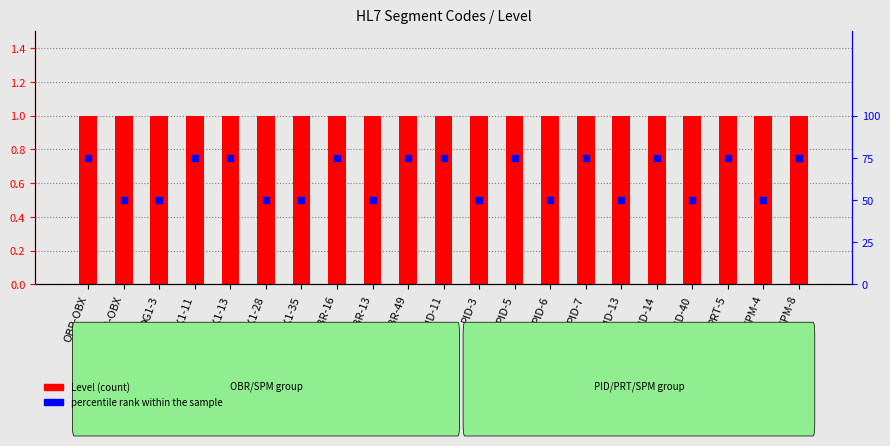

Is the value of percentile rank within the sample at PID-40 greater than the value of Level at PRT-5?

Yes